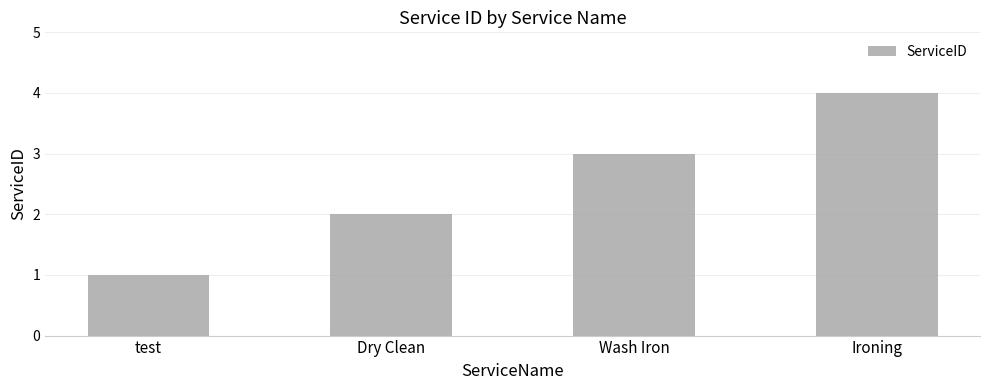

Which has a higher value, test or Wash Iron?

Wash Iron